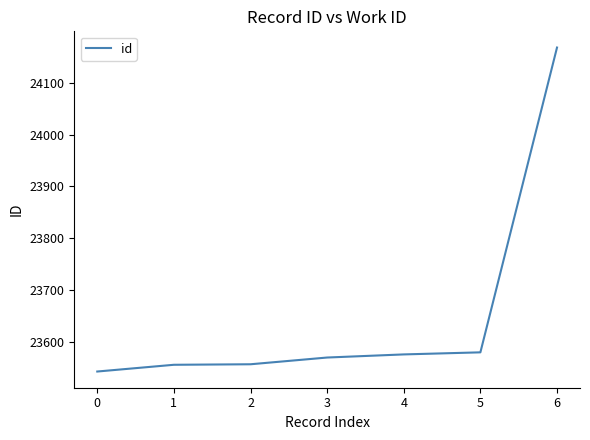

The value at 3 is 23570. True or false?

True